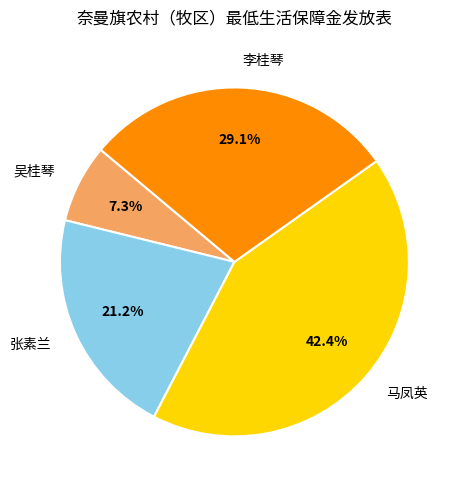

To the nearest percent, what is the difference between the 李桂琴 and 马凤英 slice percentages?

13%